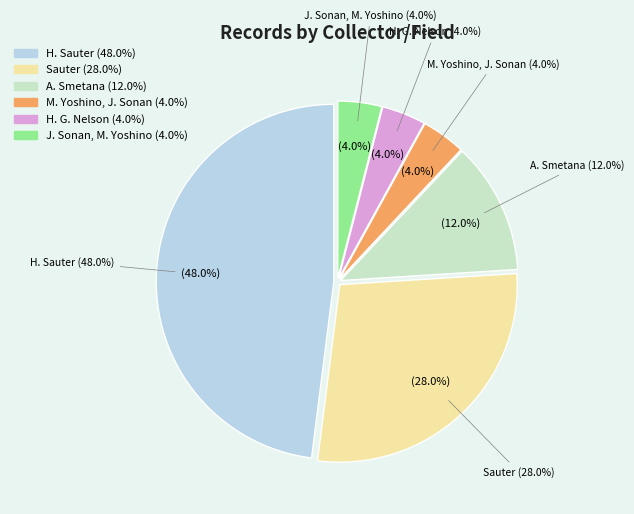

Rank the categories by value from highest to lowest.

H. Sauter, Sauter, A. Smetana, M. Yoshino, J. Sonan, H. G. Nelson, J. Sonan, M. Yoshino